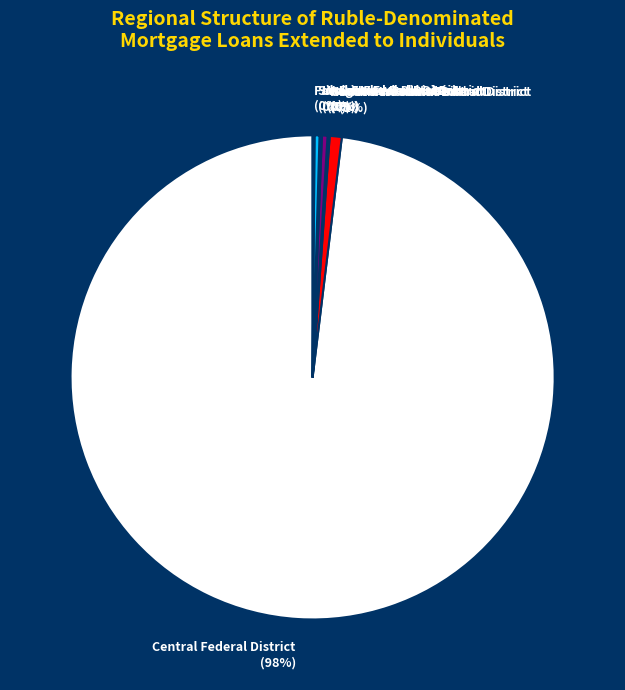

Does any single category account for the majority?

Yes